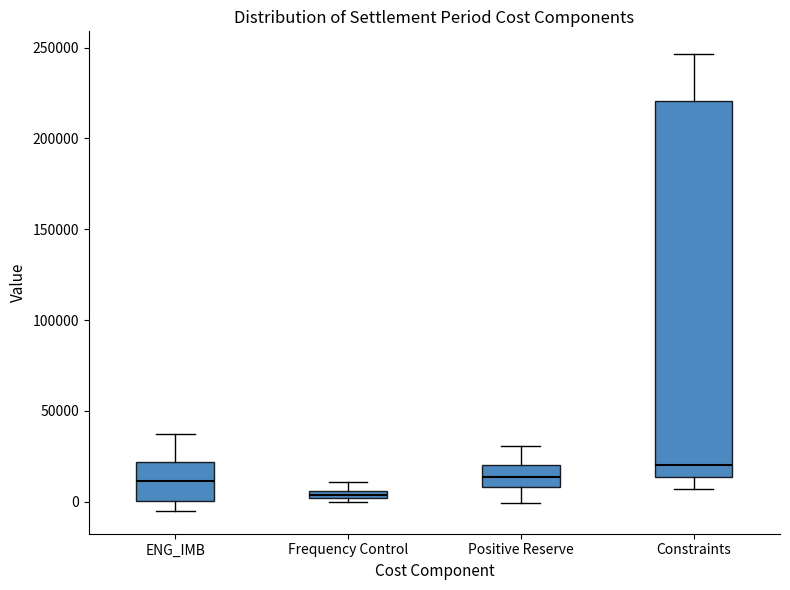

Which box is the tallest, from its lower edge to its upper edge?

Constraints